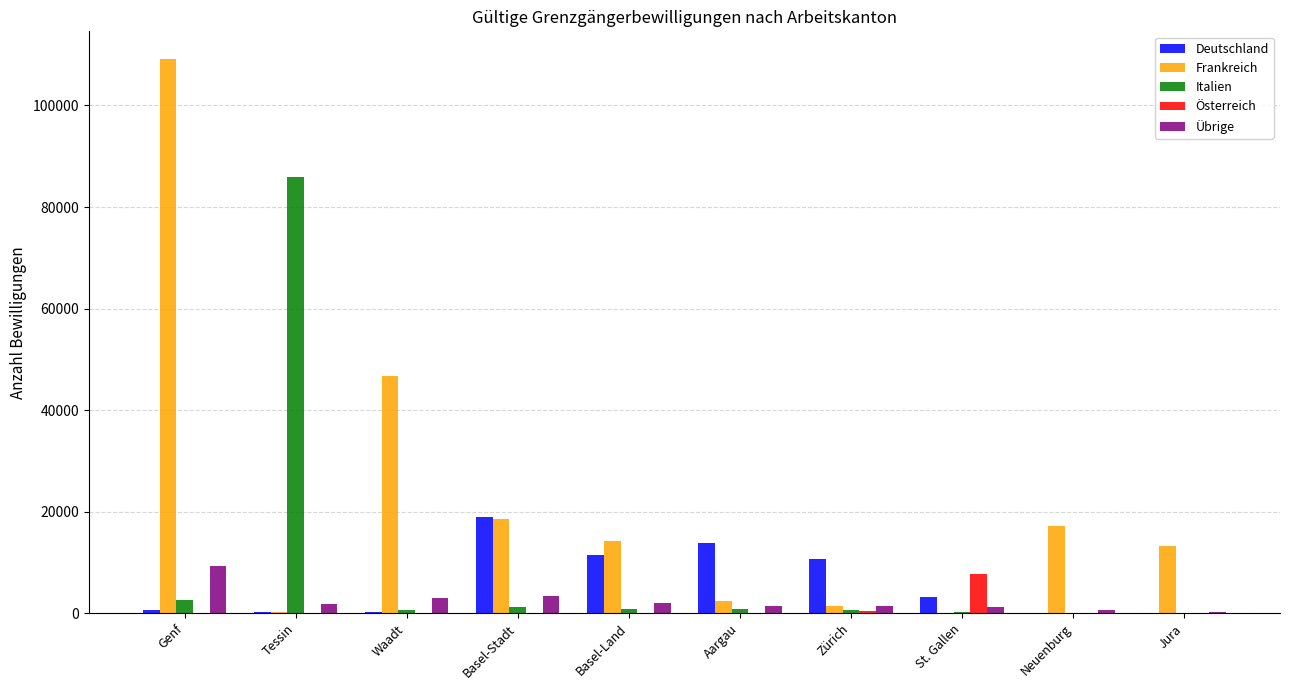

Which series changed the most between Basel-Land and Jura?

Deutschland